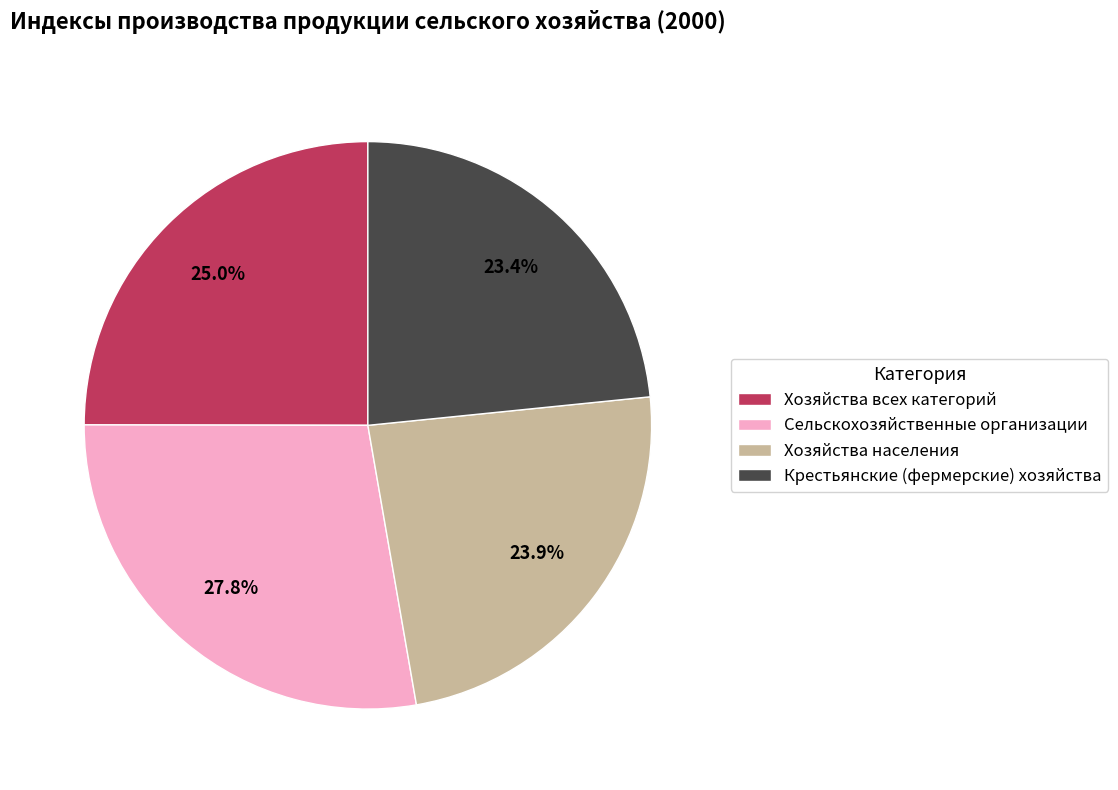

Does any single category account for the majority?

No